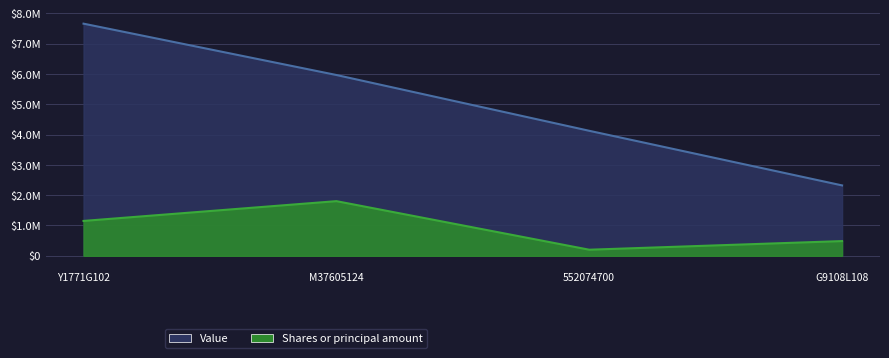

Which category has the highest value in the Value series?

Y1771G102